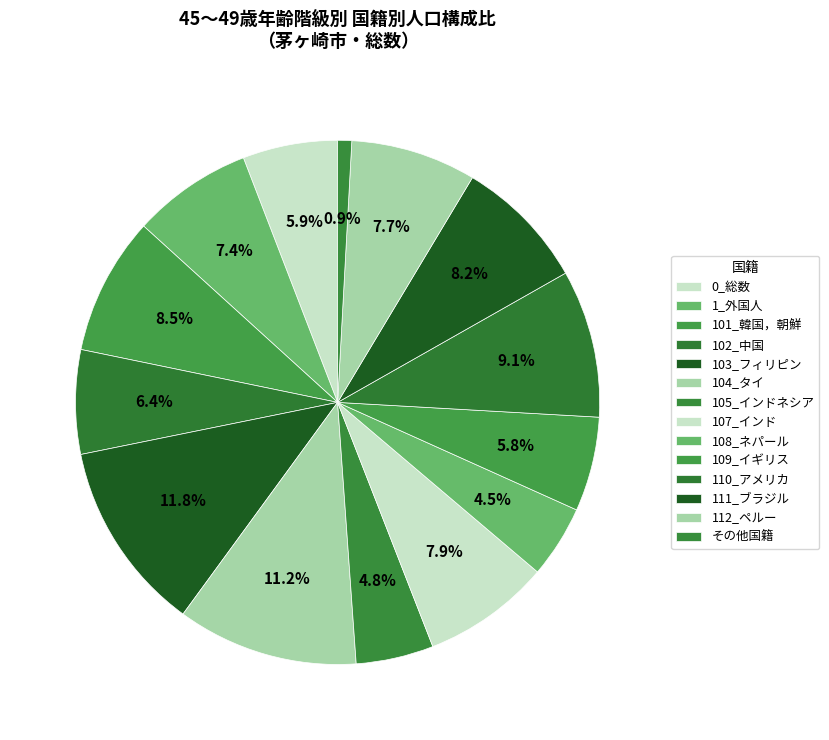

Combined, what portion of the pie is 109_イギリス and 110_アメリカ?

14.9%